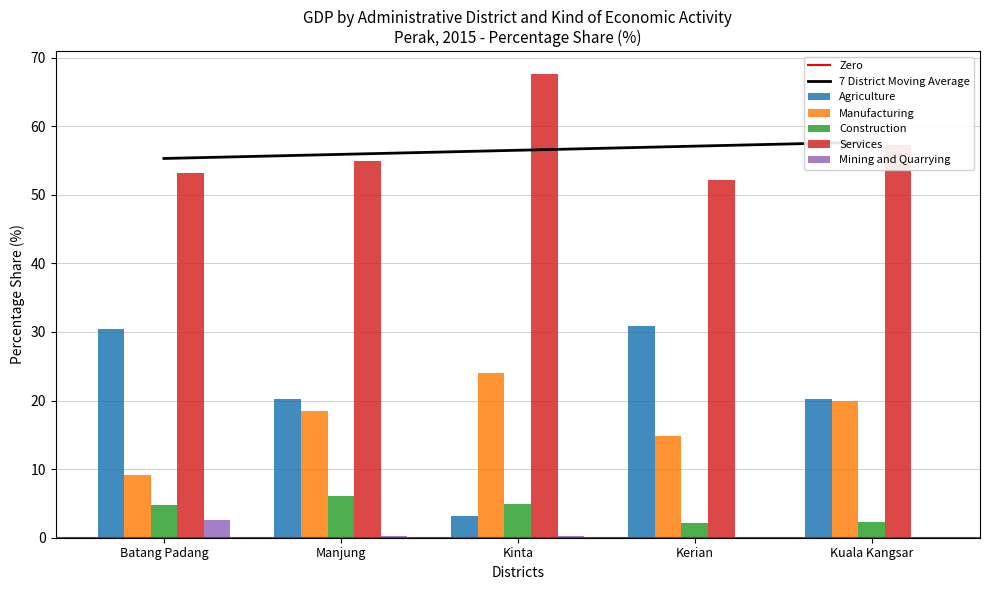

List the labels in order of Mining and Quarrying value, largest first.

Batang Padang, Manjung, Kinta, Kerian, Kuala Kangsar